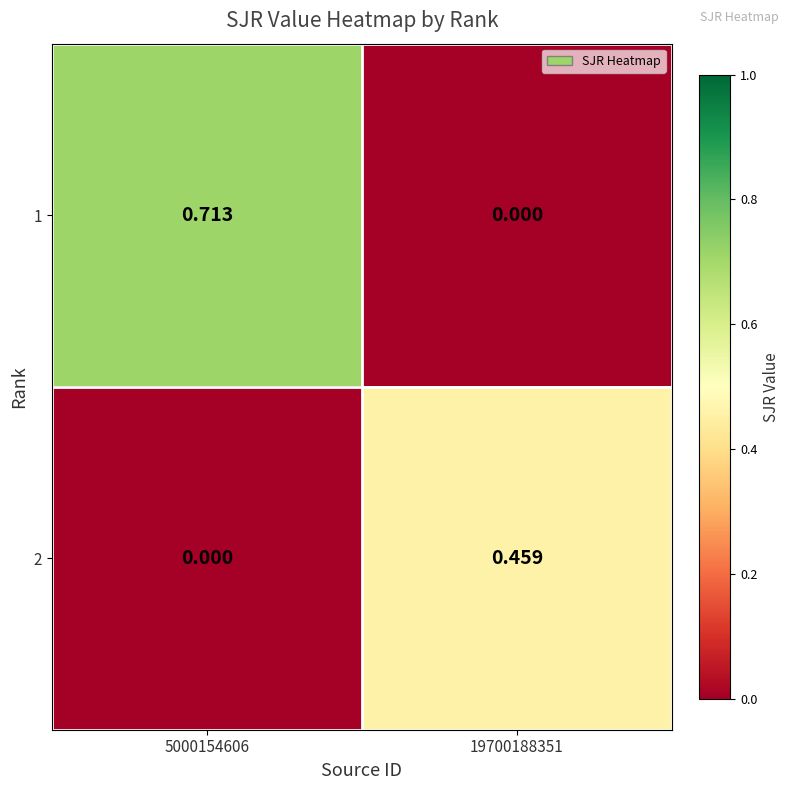

How many values in 2 are above zero?

1